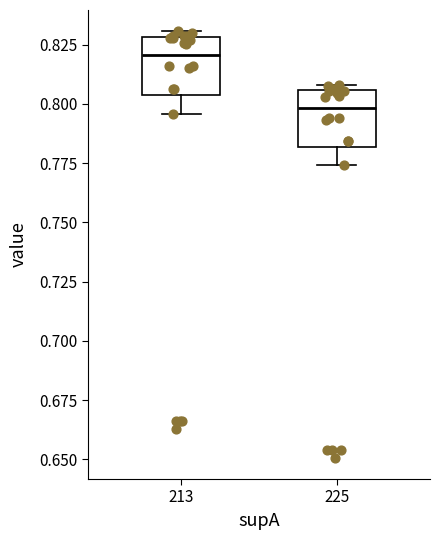

Which box's median line is the lowest?

225